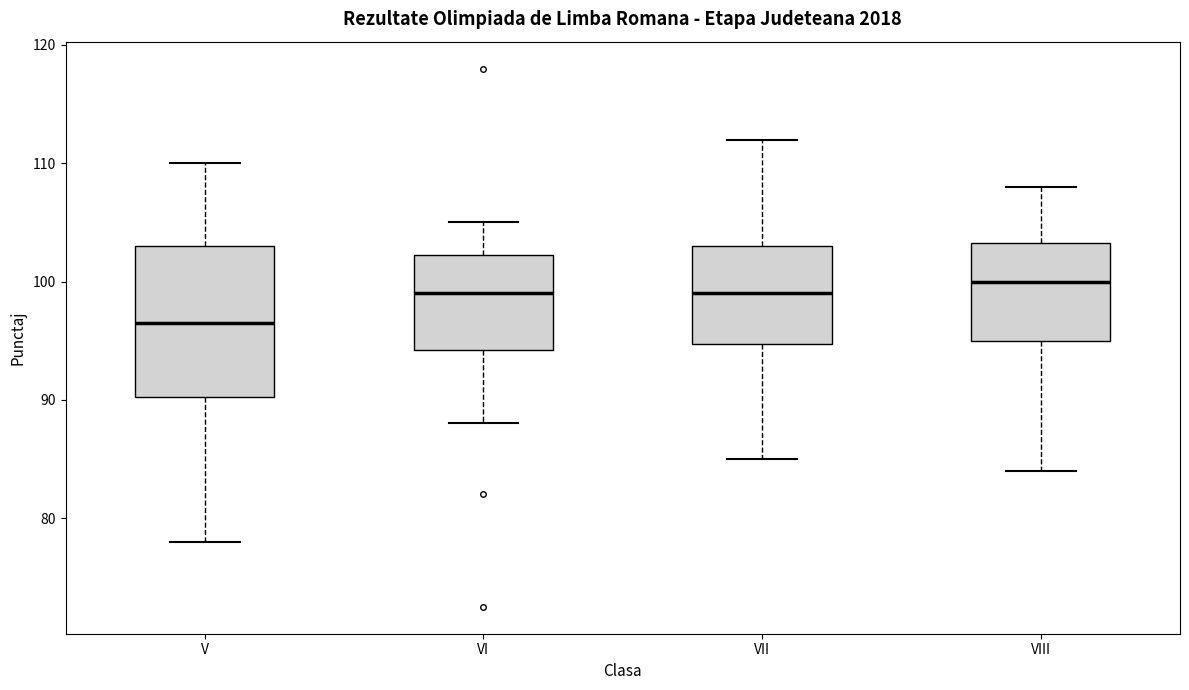

Which box's median line is the highest?

VIII